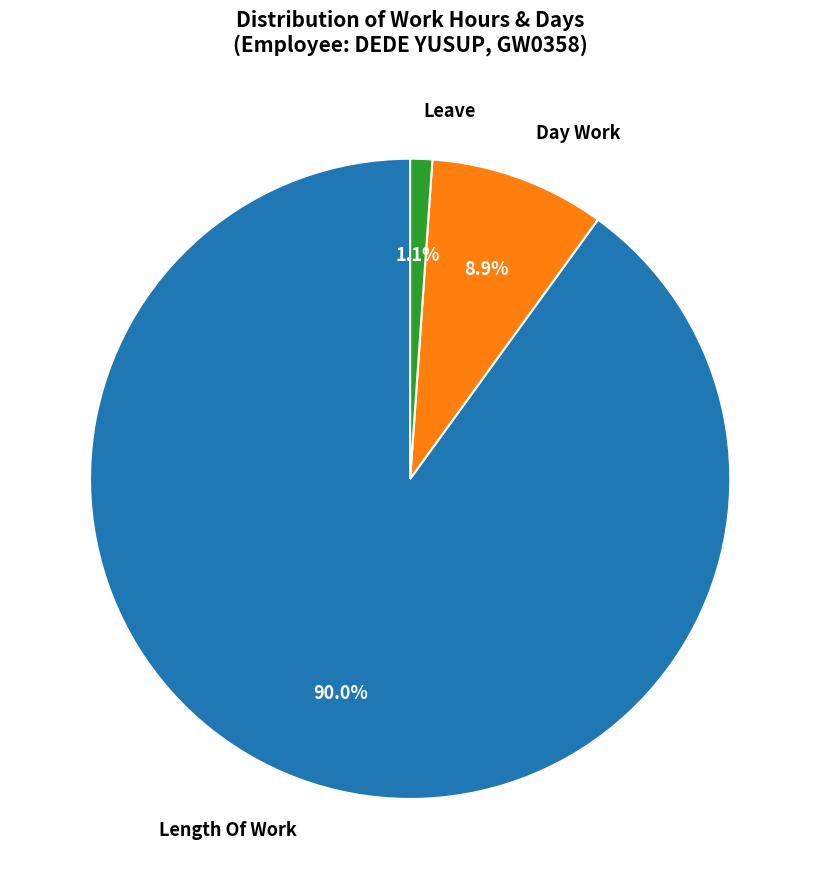

To the nearest percent, what is the difference between the largest and smallest slice percentages?

89%